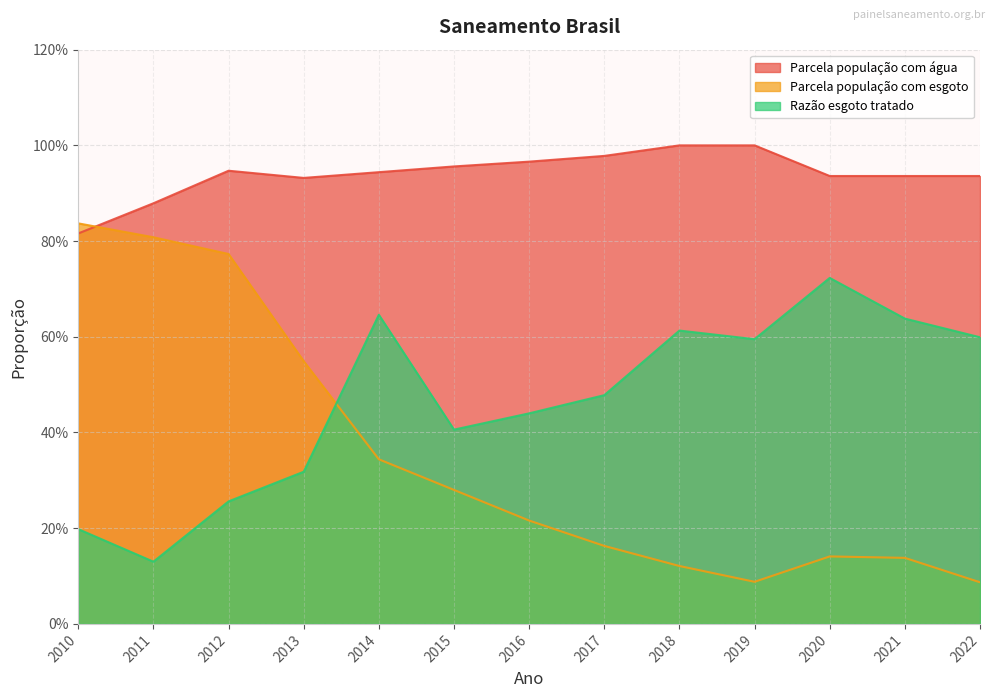

Which category has the lowest value in the Parcela população com água series?

2010